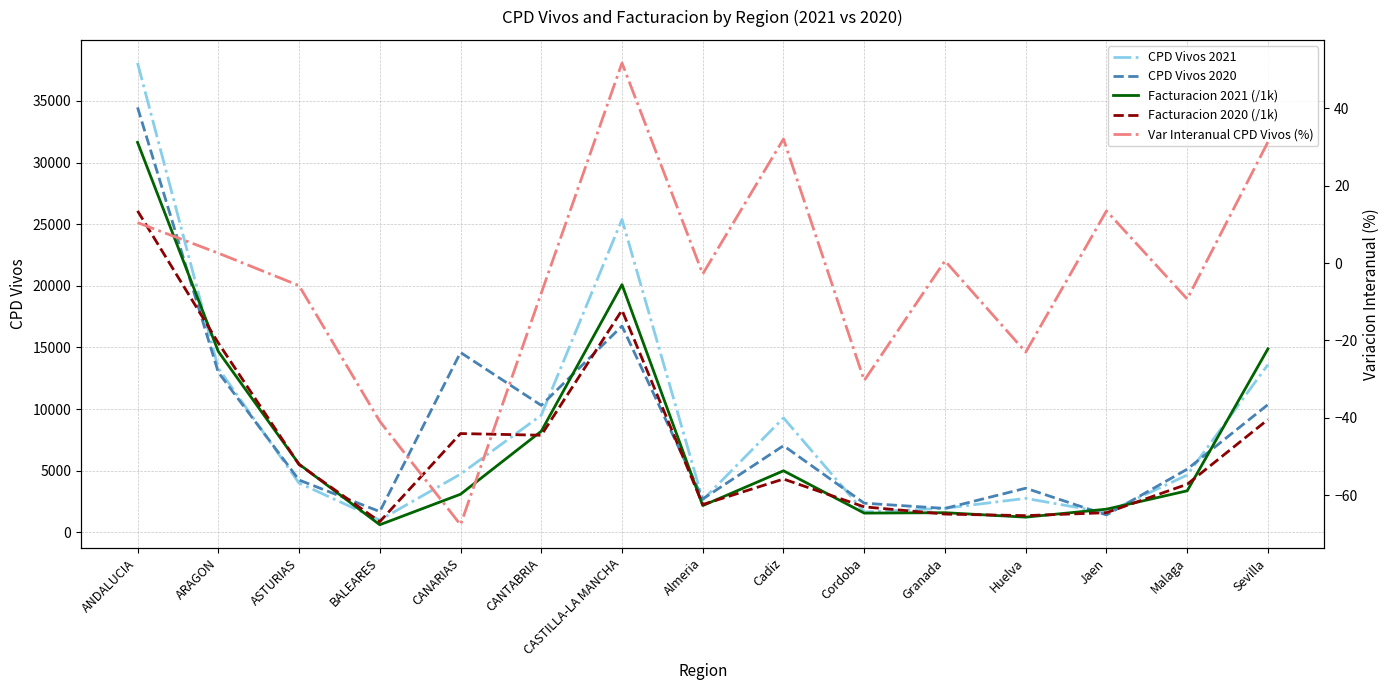

At ARAGON, list the series in order from largest to smallest.

Facturacion 2020 (/1k), Facturacion 2021 (/1k), CPD Vivos 2021, CPD Vivos 2020, Var Interanual CPD Vivos (%)